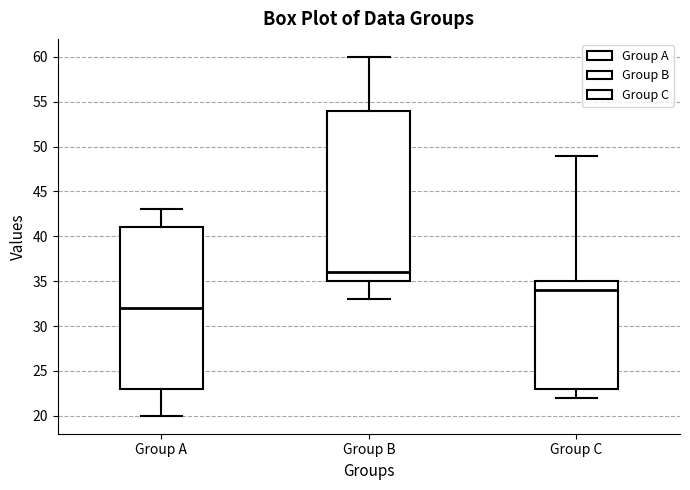

Where does the lower whisker of the box for Group B end on the y-axis? The values are not printed on the chart, so give them approximately, as read against the axis.

33